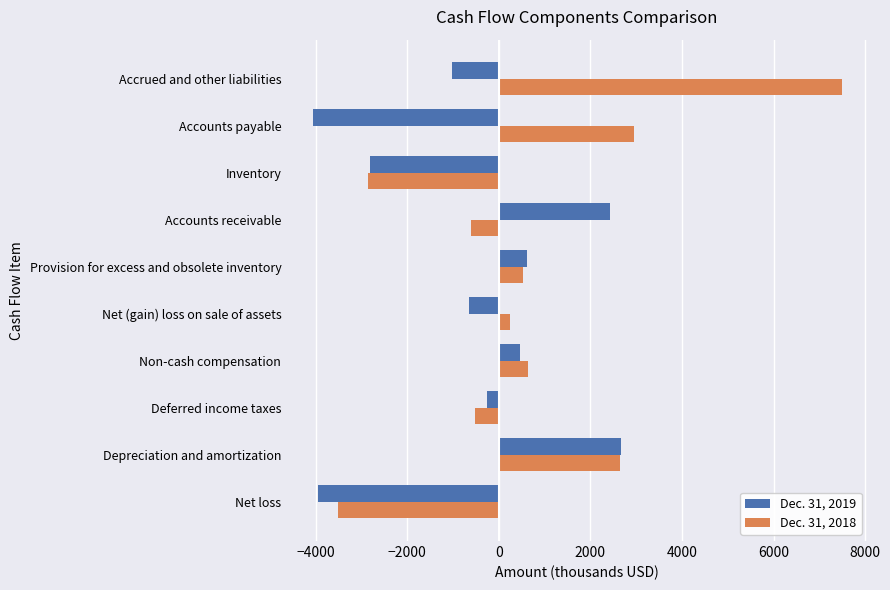

List the series in order of their peak value, highest first.

Dec. 31, 2018, Dec. 31, 2019